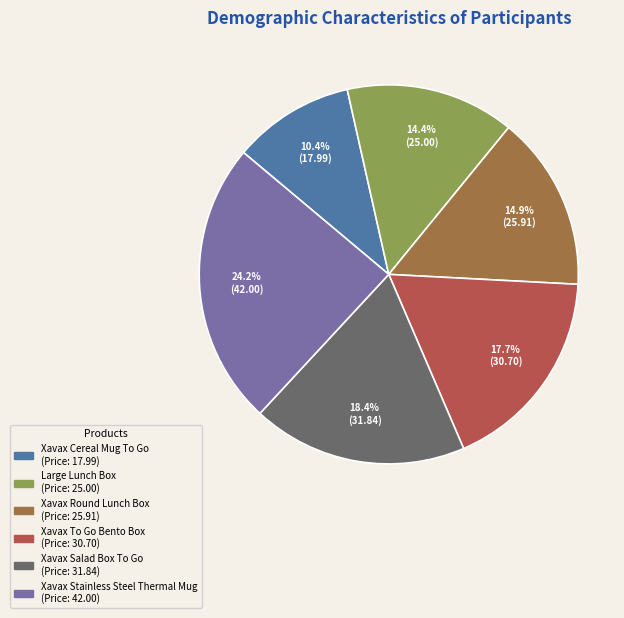

Is there a majority slice in this chart?

No